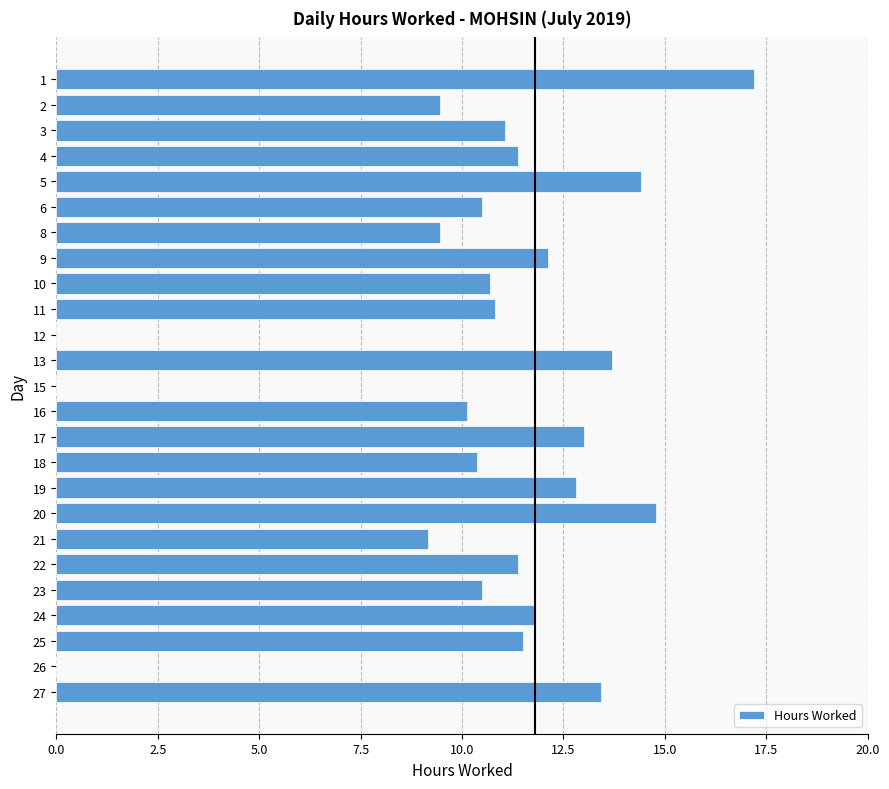

Between 15 and 22, which is larger?

22